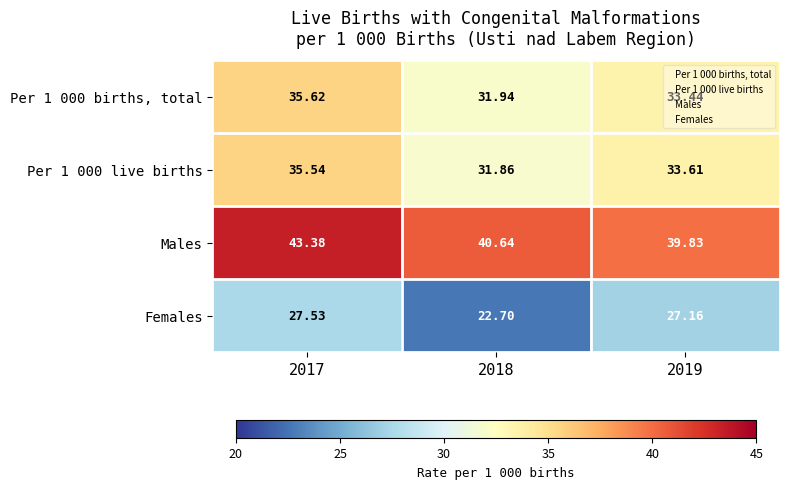

Count the number of data series in this chart.

4